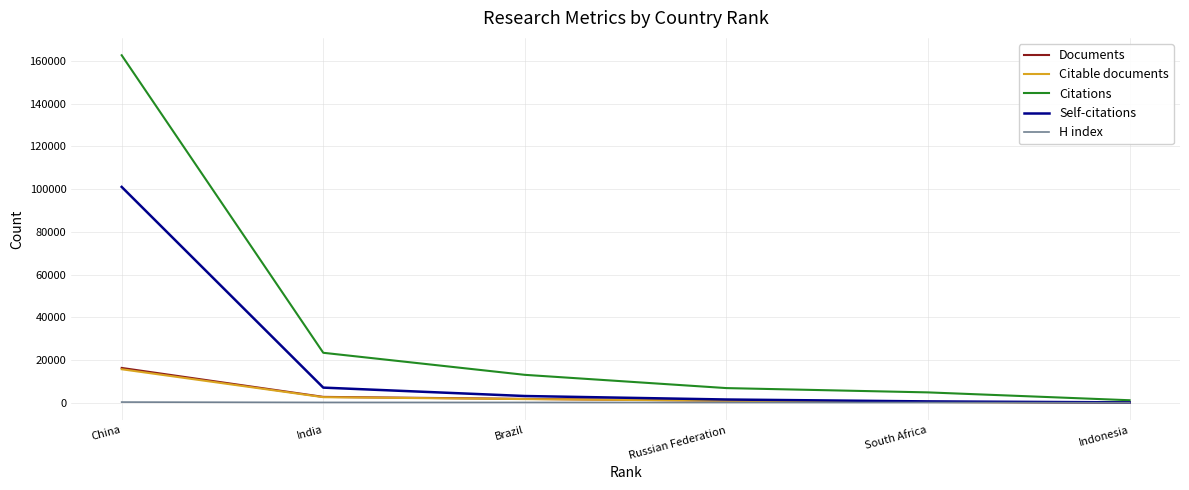

Which series has the largest range (max minus min)?

Citations